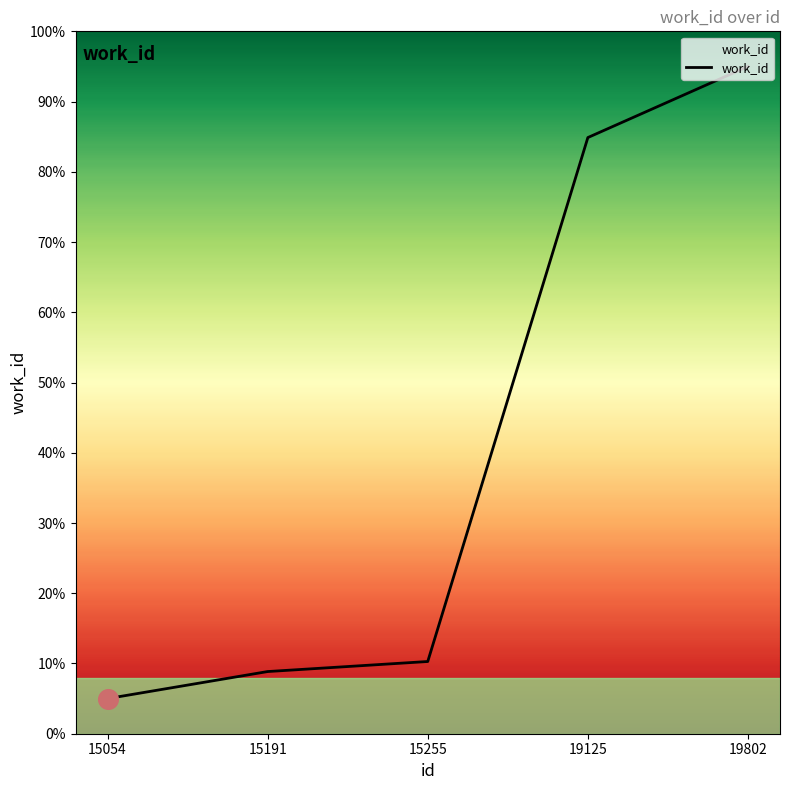

Between 15191 and 15255, which is larger?

15255